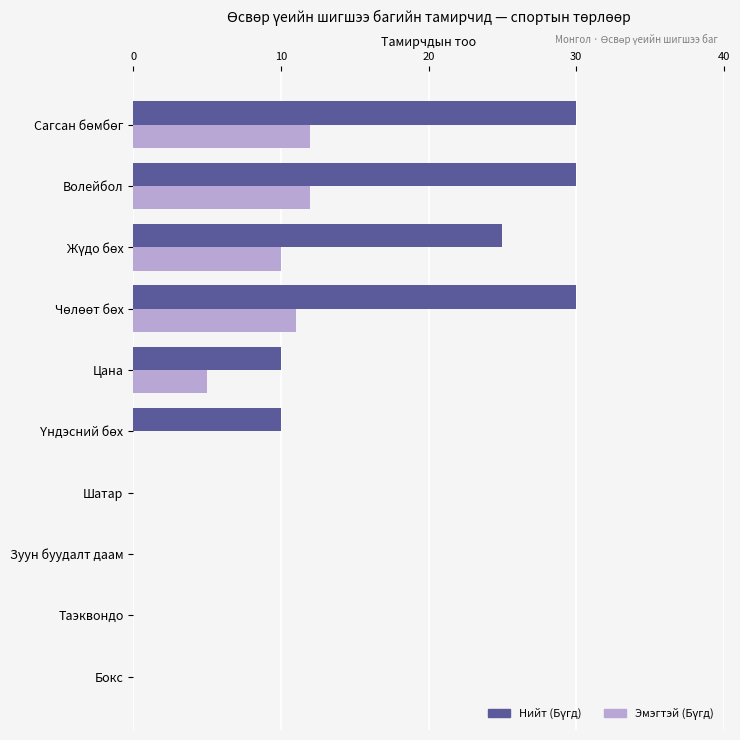

How many categories are shown in the chart?

10